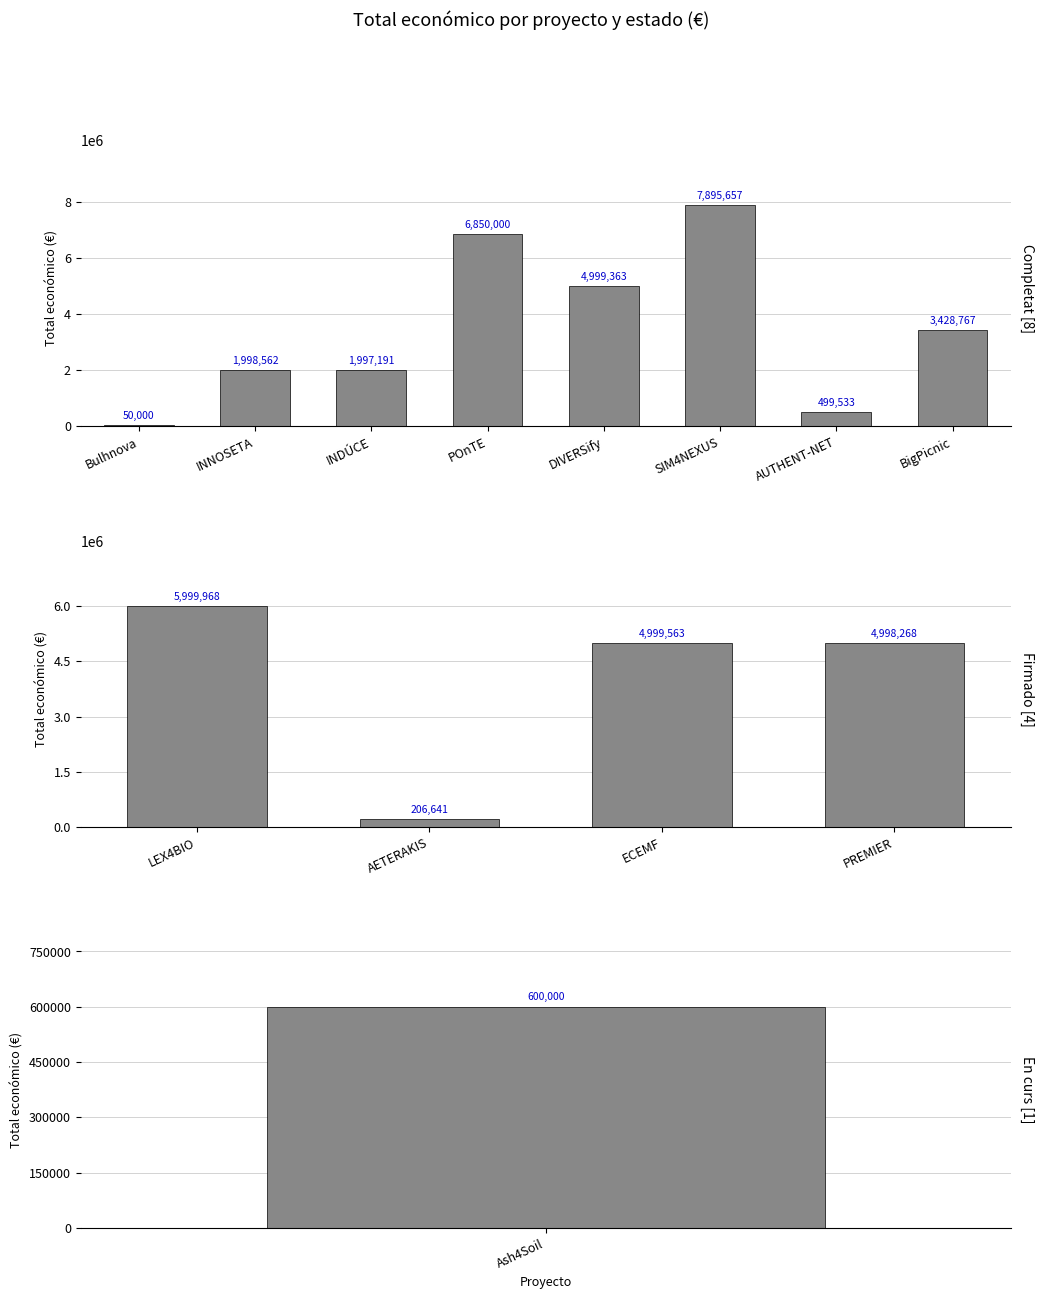

Rank the categories by value from lowest to highest.

Bulhnova, AETERAKIS, AUTHENT-NET, Ash4Soil, INDÚCE, INNOSETA, BigPicnic, PREMIER, DIVERSify, ECEMF, LEX4BIO, POnTE, SIM4NEXUS